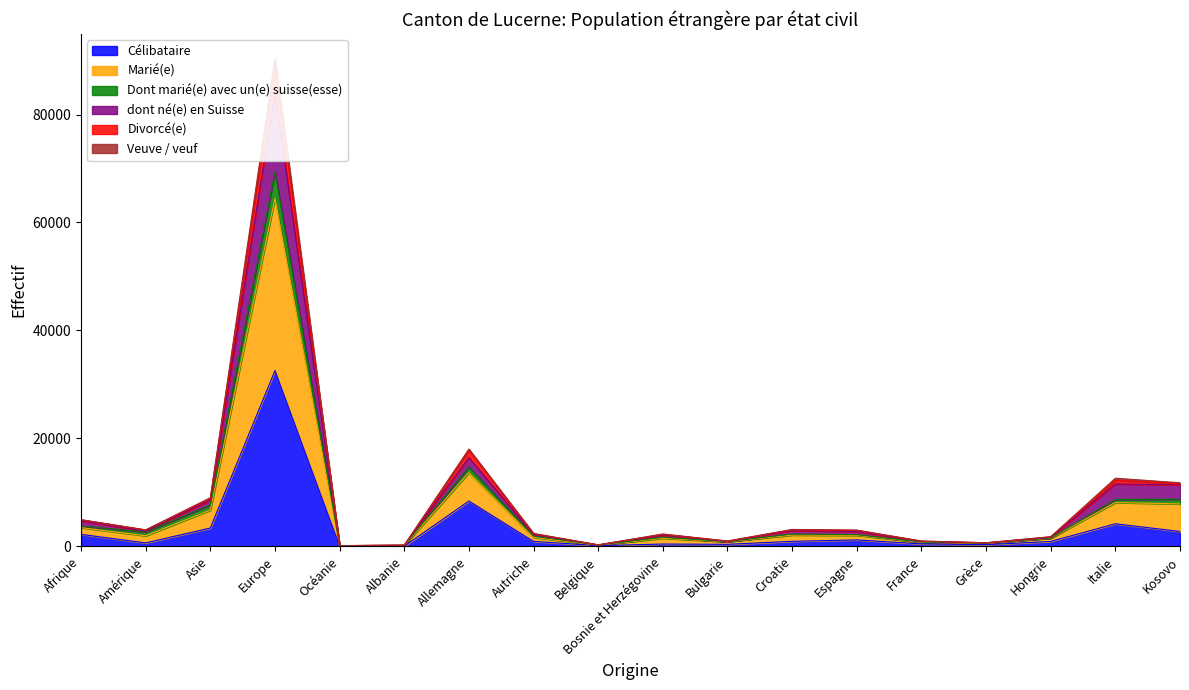

What is the label of the 4th point from the left?

Europe